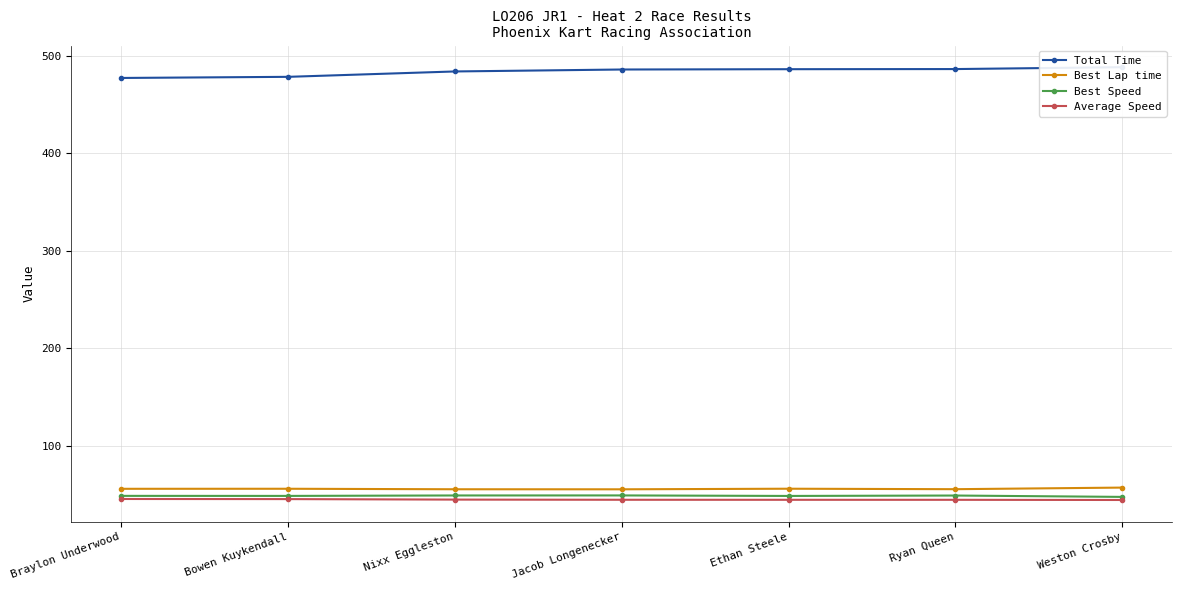

Where is Average Speed nearest to the value 44?

Weston Crosby